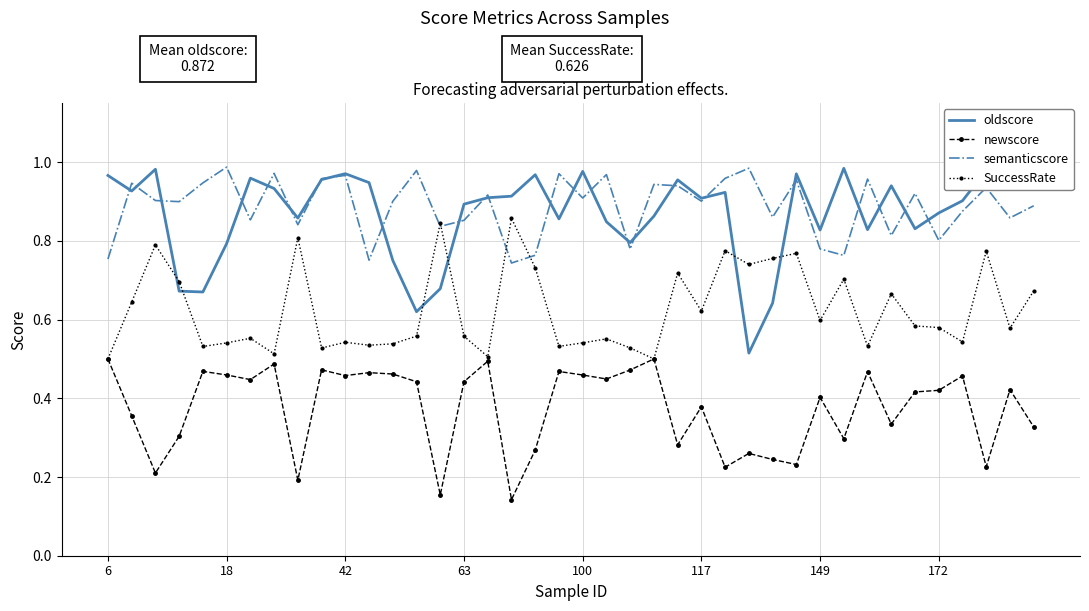

What is the minimum value shown in the chart?

0.1